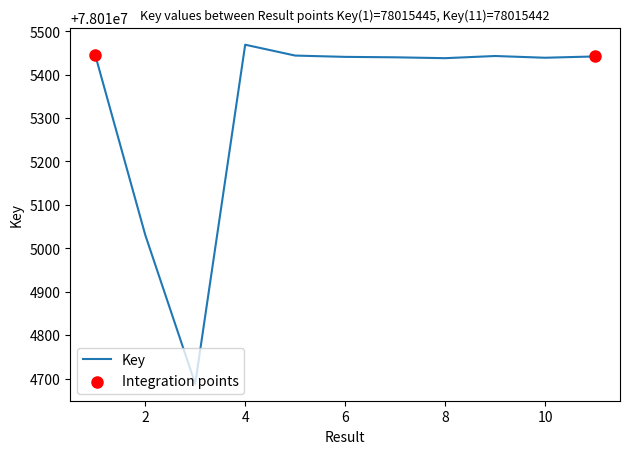

What is the maximum value shown in the chart?

78015469